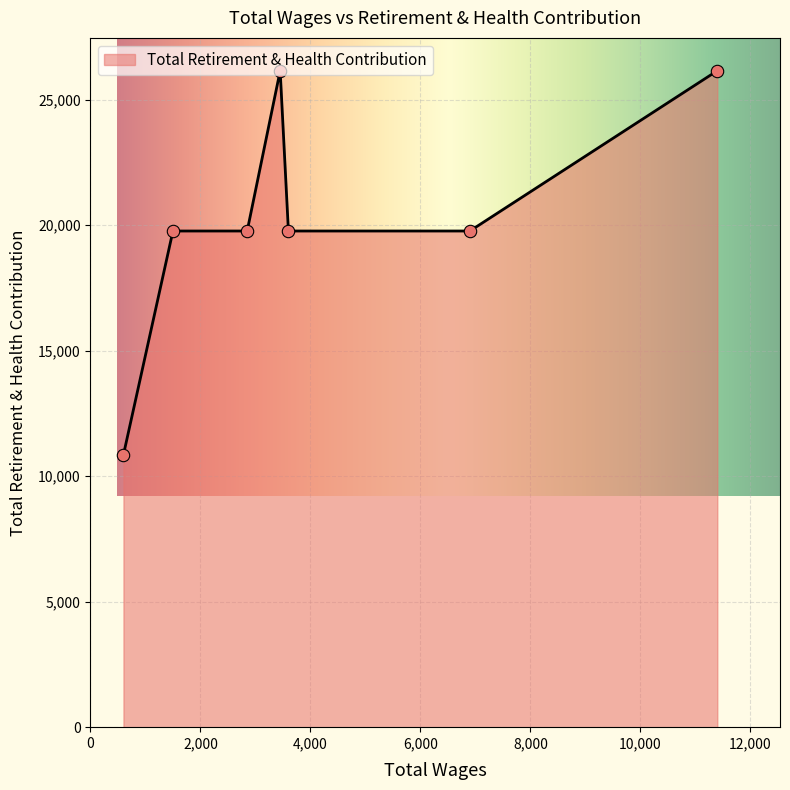

What is the smallest value displayed?

10855